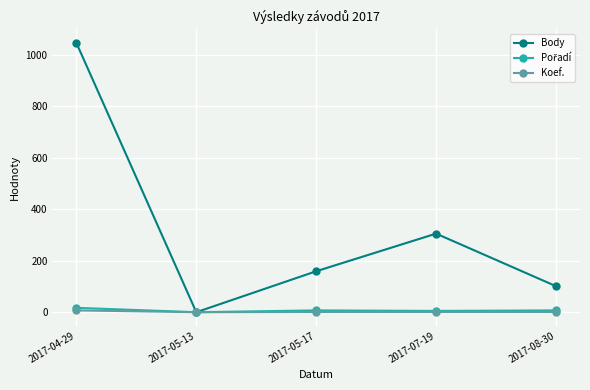

Is it true that Koef. equals 7 at 2017-04-29?

True